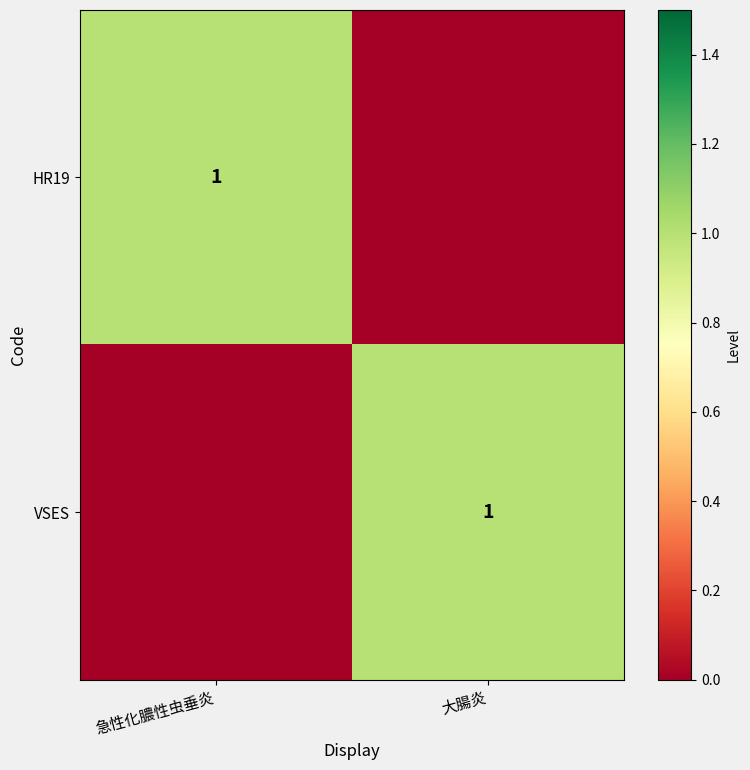

What is the difference between the highest and lowest values at 急性化膿性虫垂炎?

1